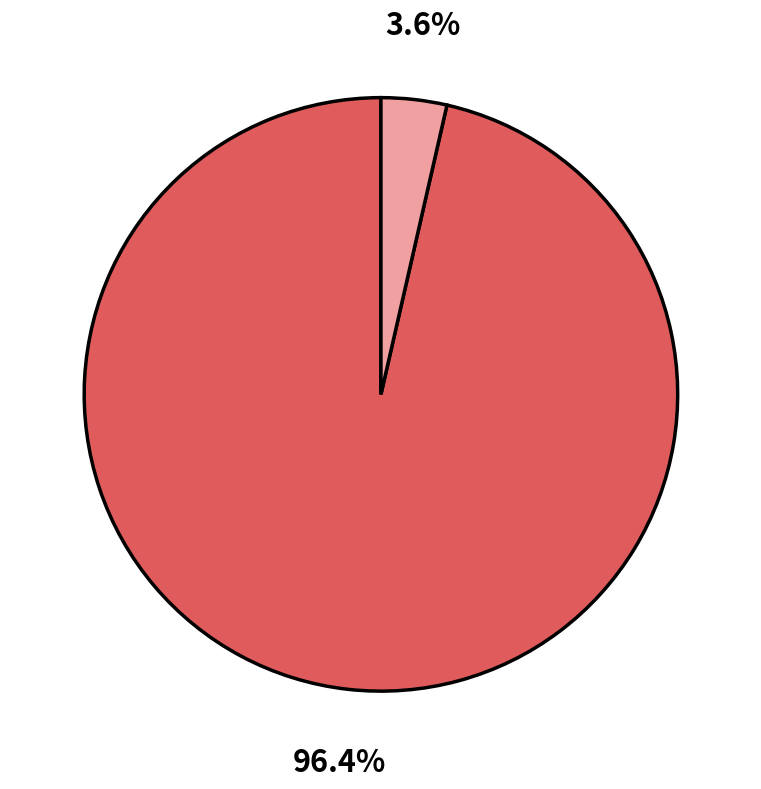

Does any single category account for the majority?

Yes